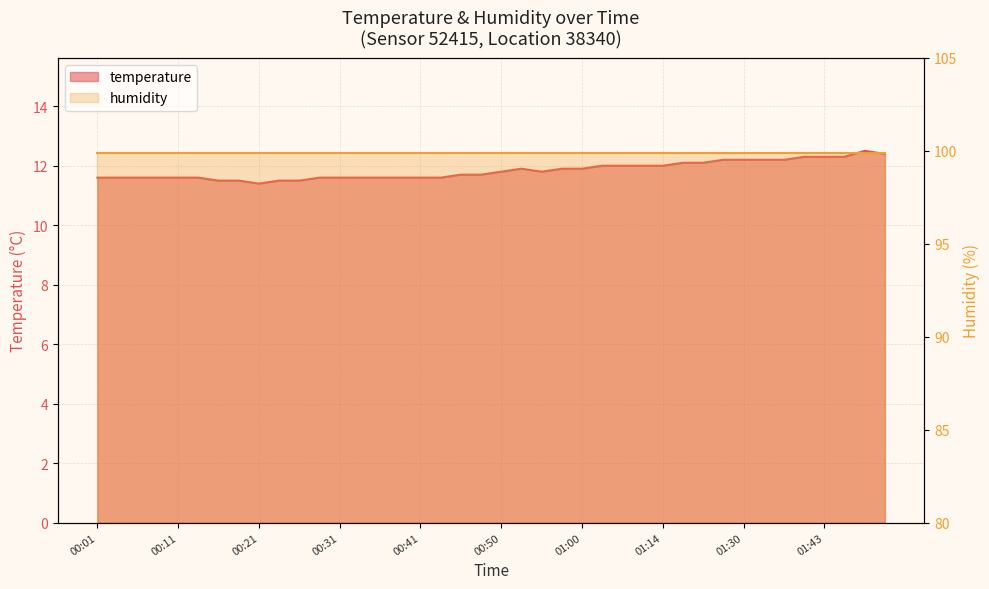

Reading right to left, what are all the values shown in this chart?

01:51=12.4	01:48=12.5	01:45=12.3	01:43=12.3	01:40=12.3	01:38=12.2	01:35=12.2	01:30=12.2	01:27=12.2	01:25=12.1	01:20=12.1	01:14=12.0	01:11=12.0	01:08=12.0	01:03=12.0	01:00=11.9	00:58=11.9	00:55=11.8	00:53=11.9	00:50=11.8	00:48=11.7	00:46=11.7	00:43=11.6	00:41=11.6	00:38=11.6	00:36=11.6	00:33=11.6	00:31=11.6	00:28=11.6	00:26=11.5	00:23=11.5	00:21=11.4	00:18=11.5	00:16=11.5	00:13=11.6	00:11=11.6	00:08=11.6	00:06=11.6	00:03=11.6	00:01=11.6